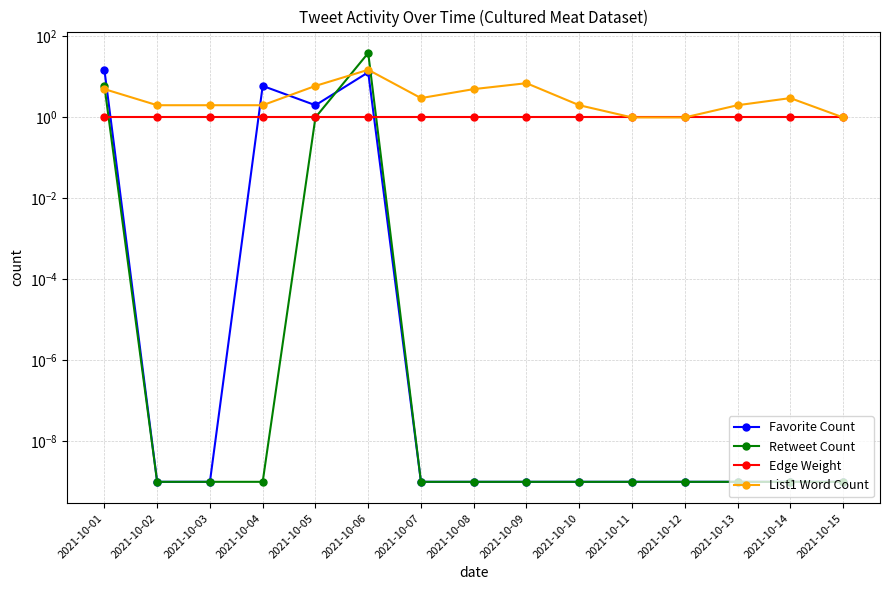

Is it true that Retweet Count equals 0.0 at 2021-10-09?

True